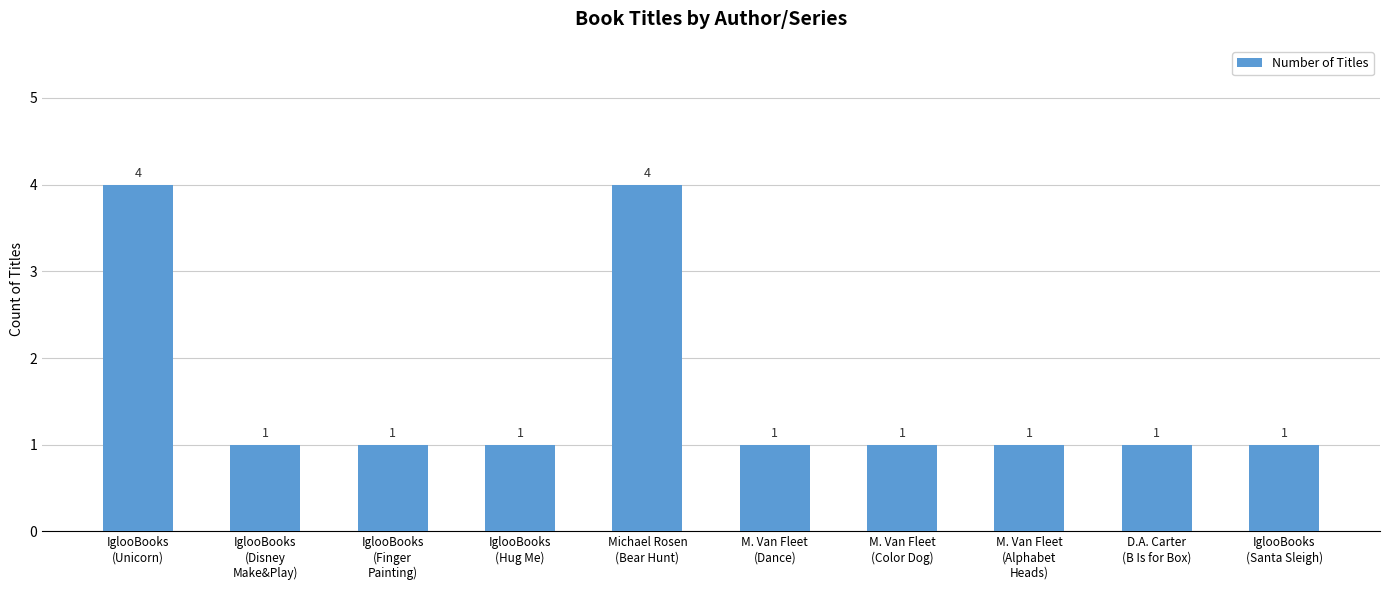

What is the average value?

2